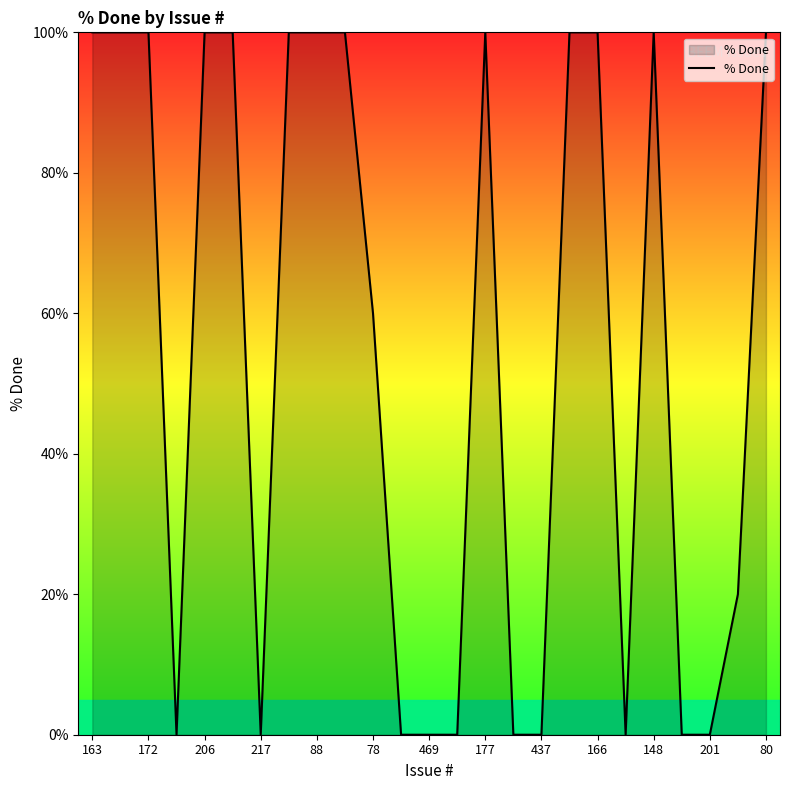

What is the difference between the maximum and minimum values?

100